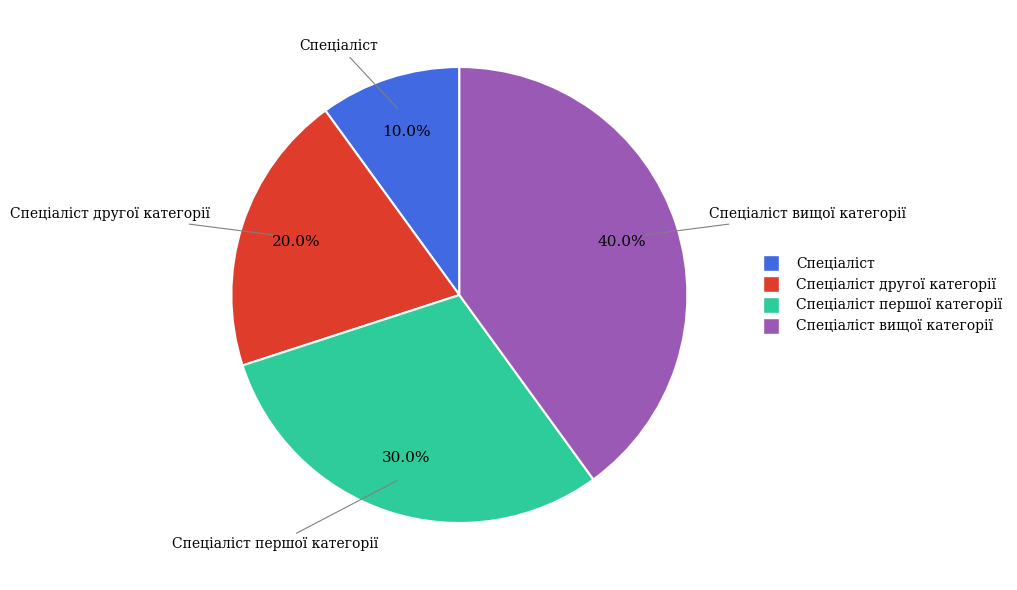

Does any single category account for the majority?

No